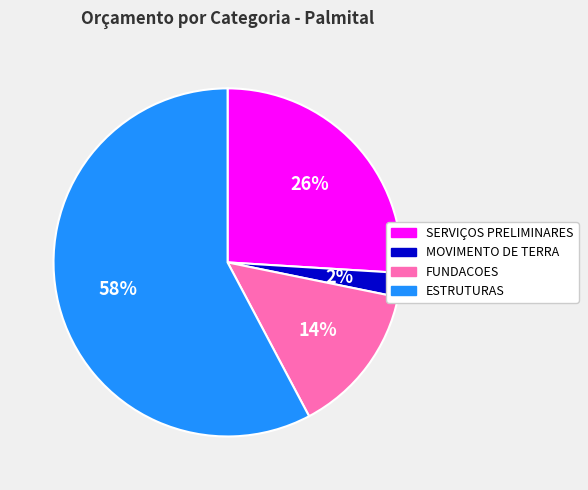

Which slice represents more than half of the pie?

ESTRUTURAS